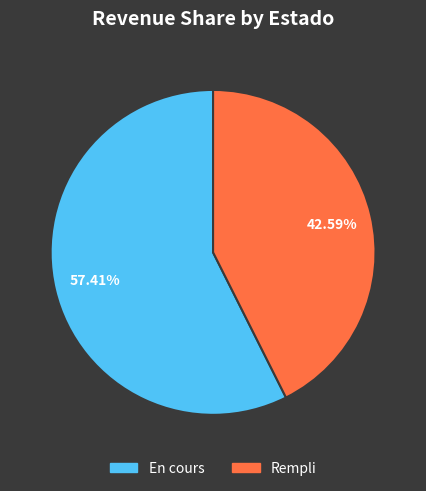

Is there a majority slice in this chart?

Yes